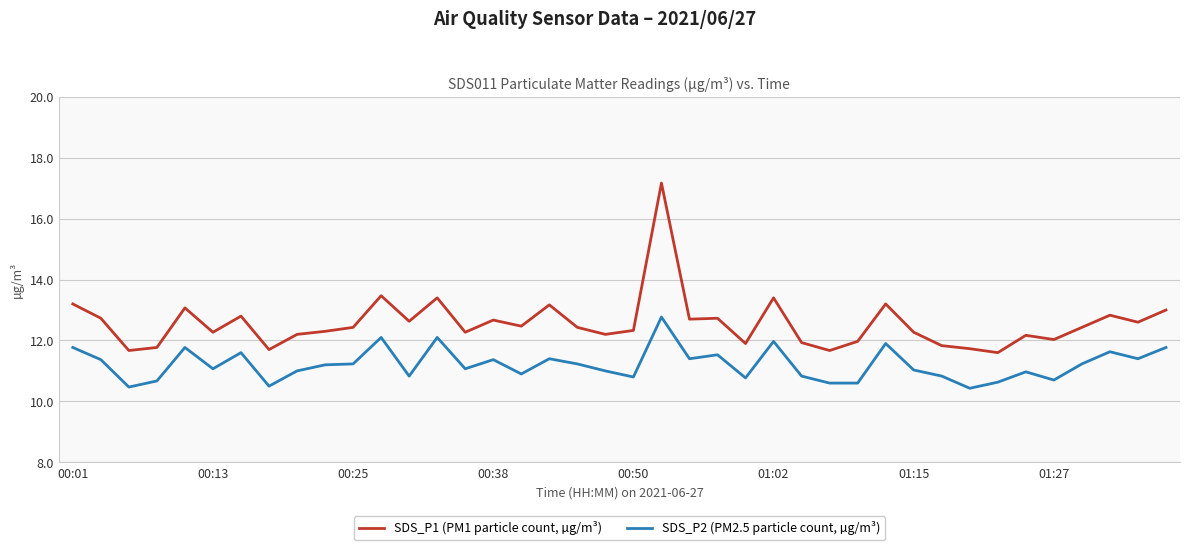

What is the lowest value of the SDS_P2 (PM2.5 particle count, µg/m³) series?

10.4